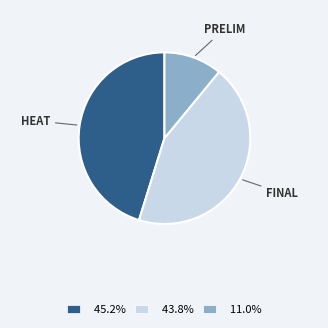

Is there a majority slice in this chart?

No